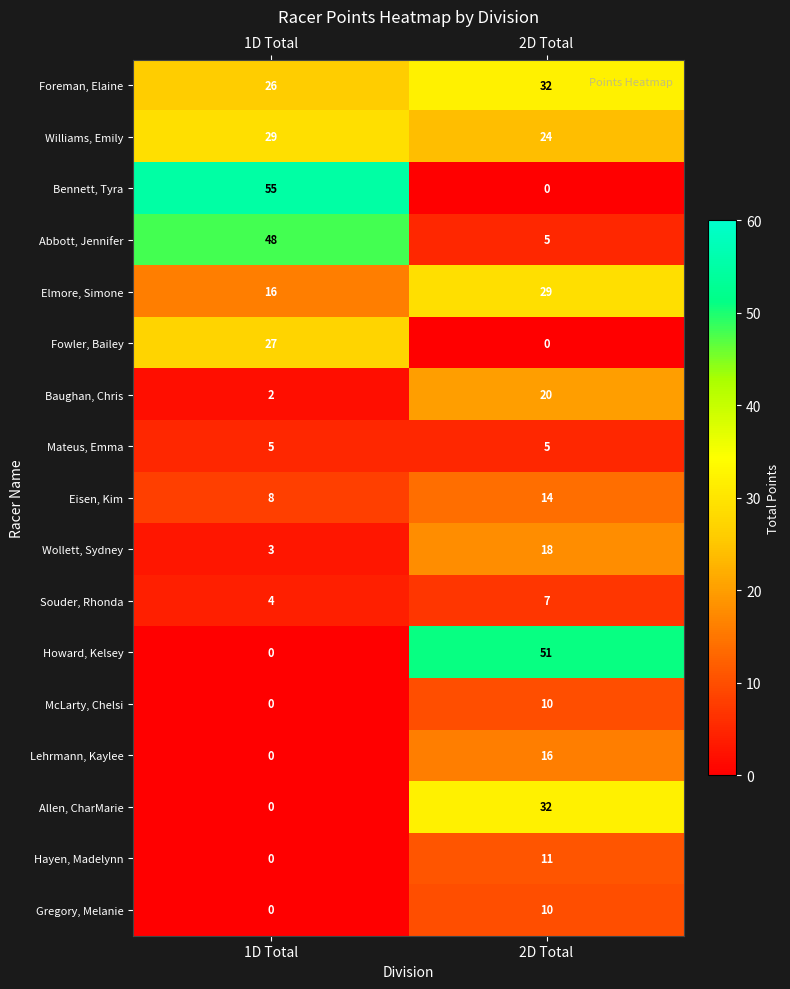

What is the sum of all Foreman, Elaine values?

58